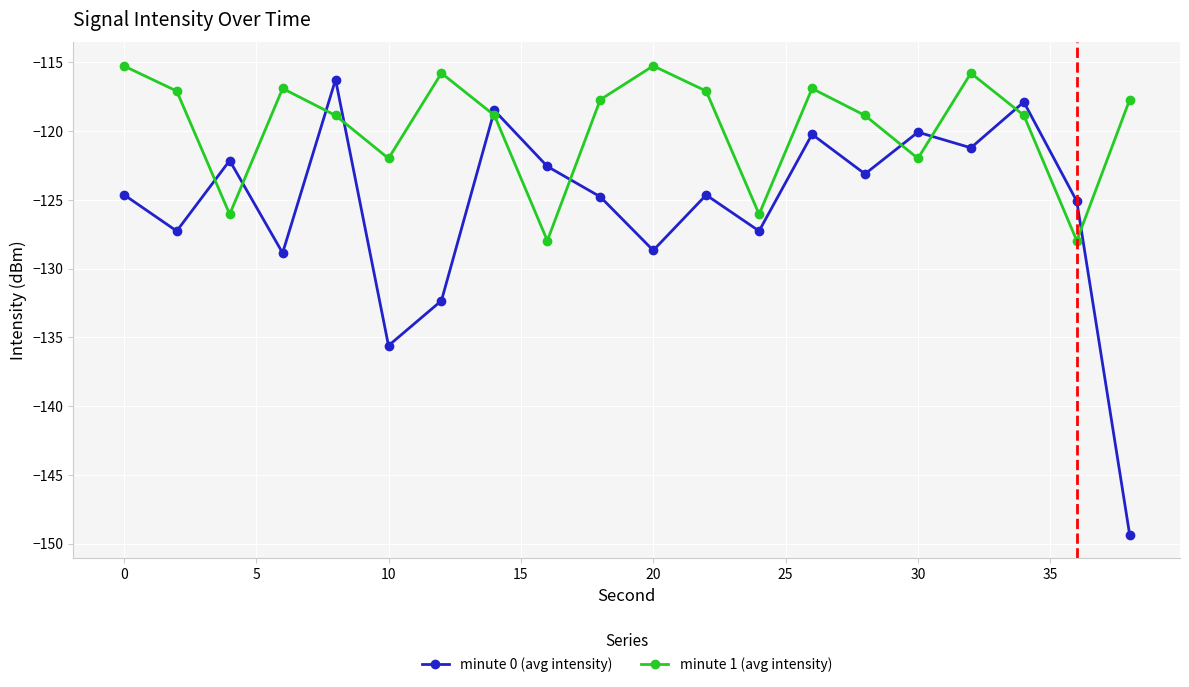

What is the minimum value shown in the chart?

-149.4